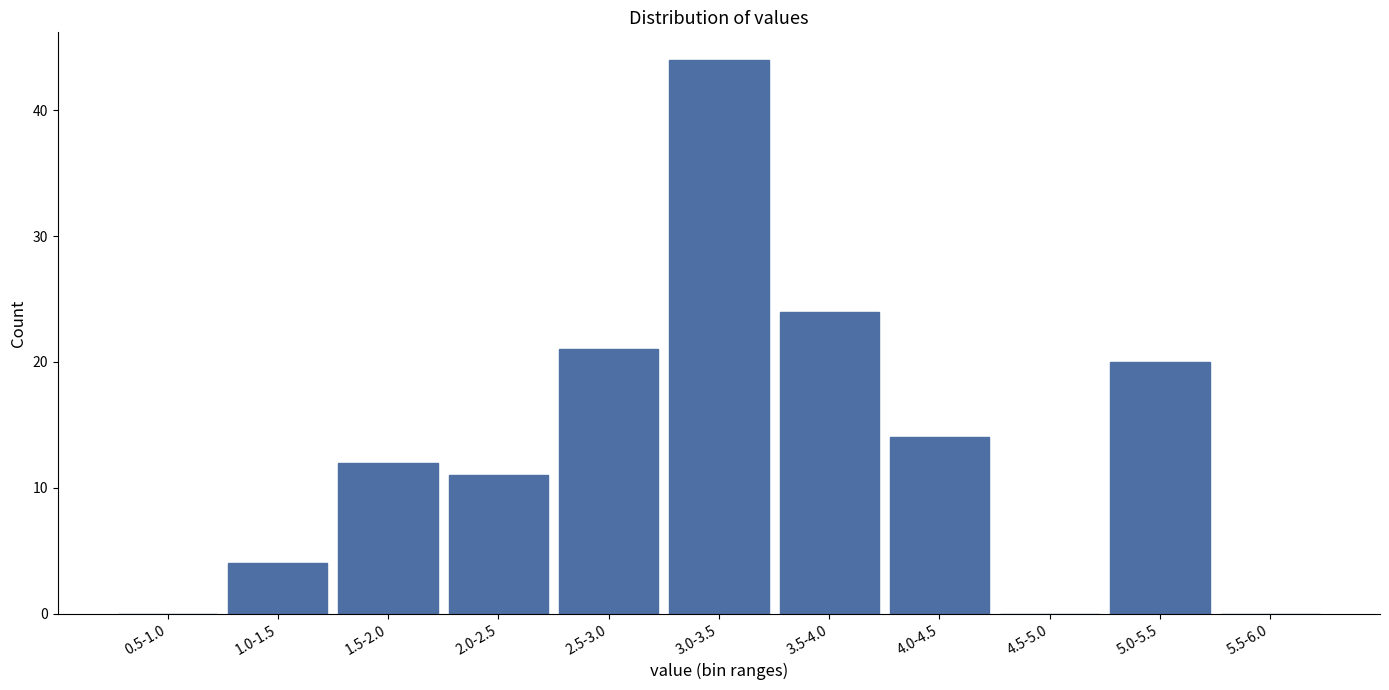

Reading left to right, list all the values displayed in this chart.

0.5-1.0=0	1.0-1.5=4	1.5-2.0=12	2.0-2.5=11	2.5-3.0=21	3.0-3.5=44	3.5-4.0=24	4.0-4.5=14	4.5-5.0=0	5.0-5.5=20	5.5-6.0=0